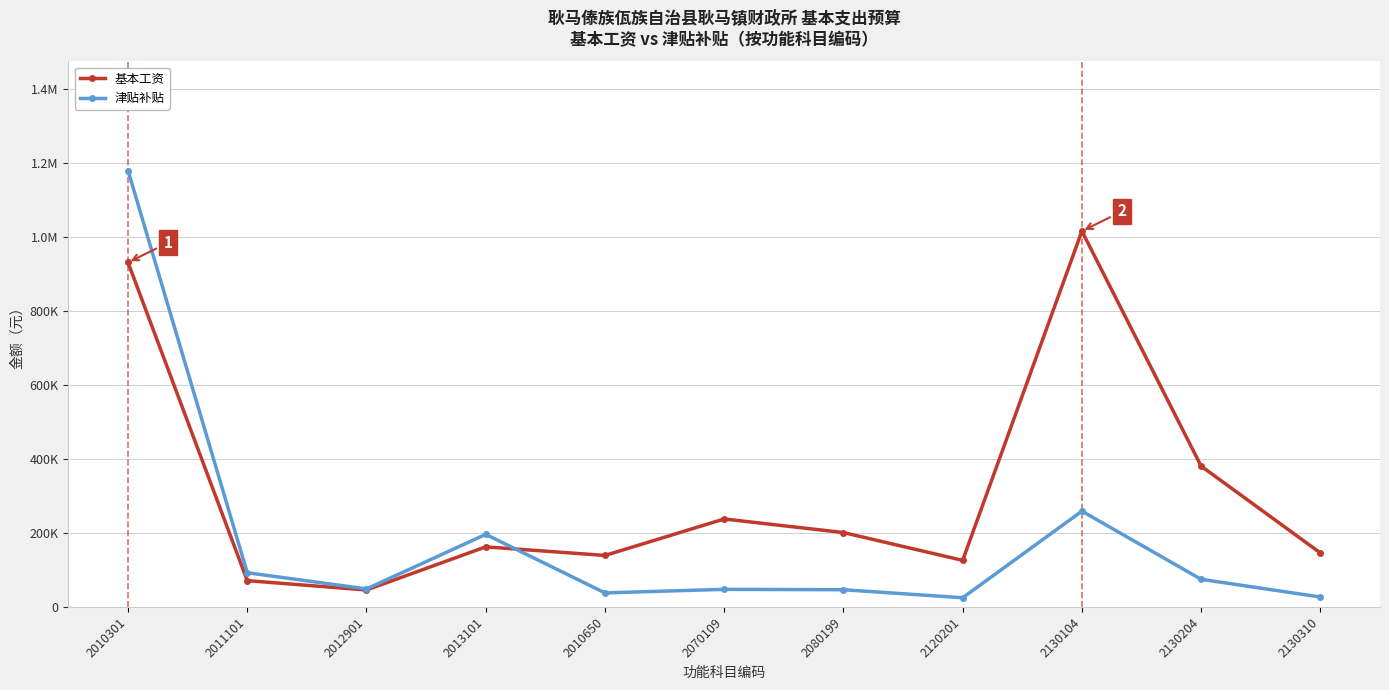

True or false: 基本工资 has a value of 45684 at 2012901.

True